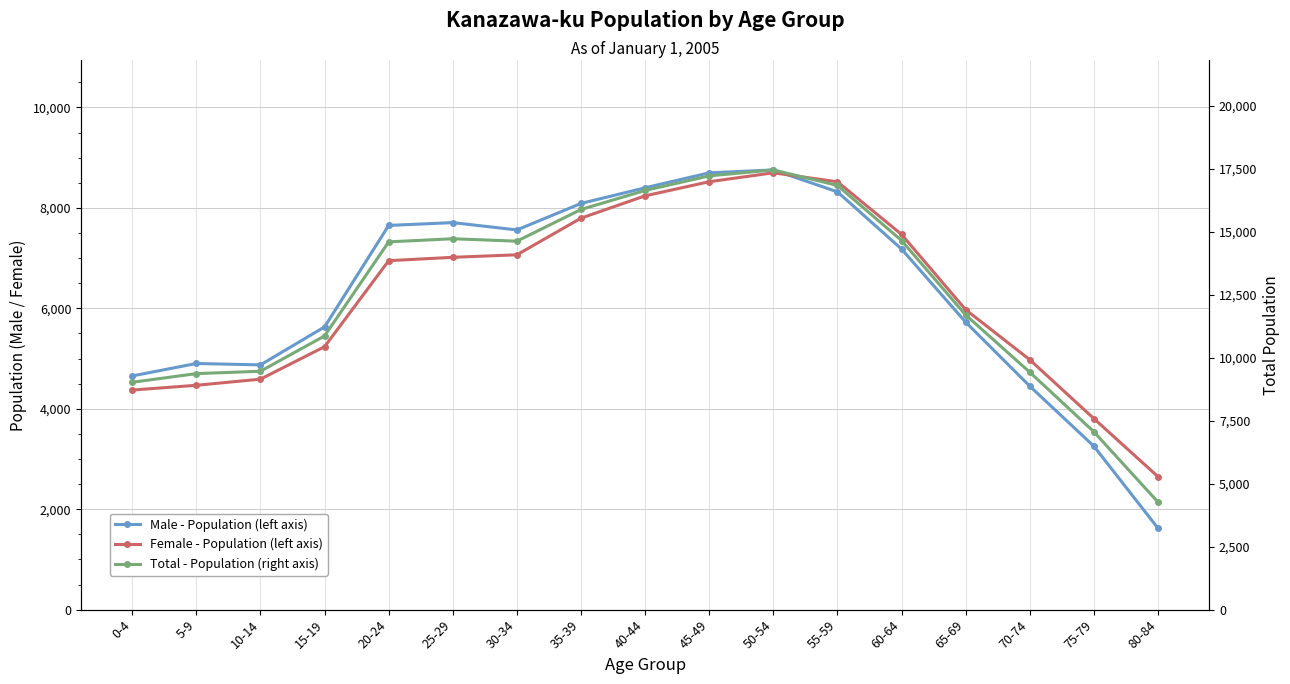

What is the value of the Female - Population (left axis) point at the 15th from the left?

4976